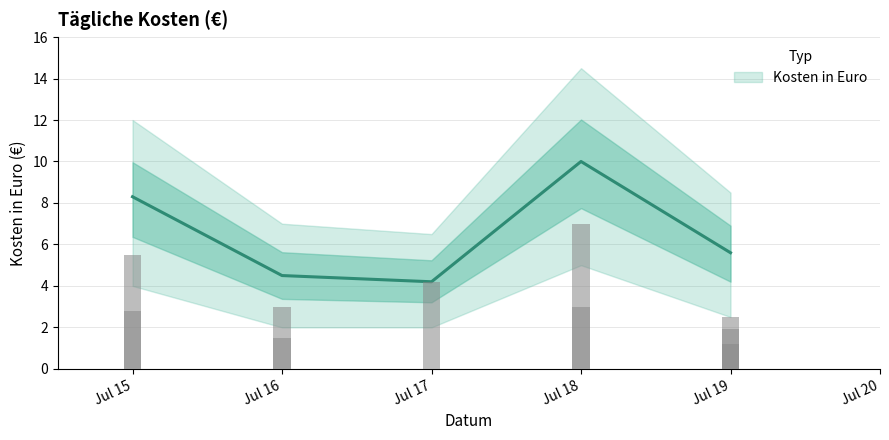

True or false: the data shows 1.5 at 2025-07-16.

True